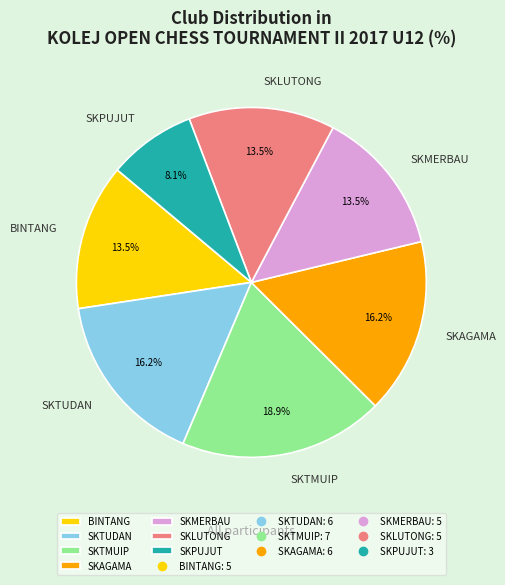

What is the ratio of the value at SKTMUIP to the value at SKLUTONG?

1.4